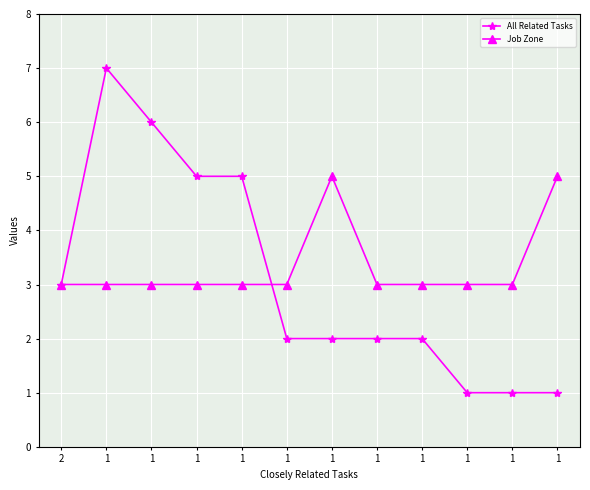

What is the value of the All Related Tasks point at the 2nd from the left?

7